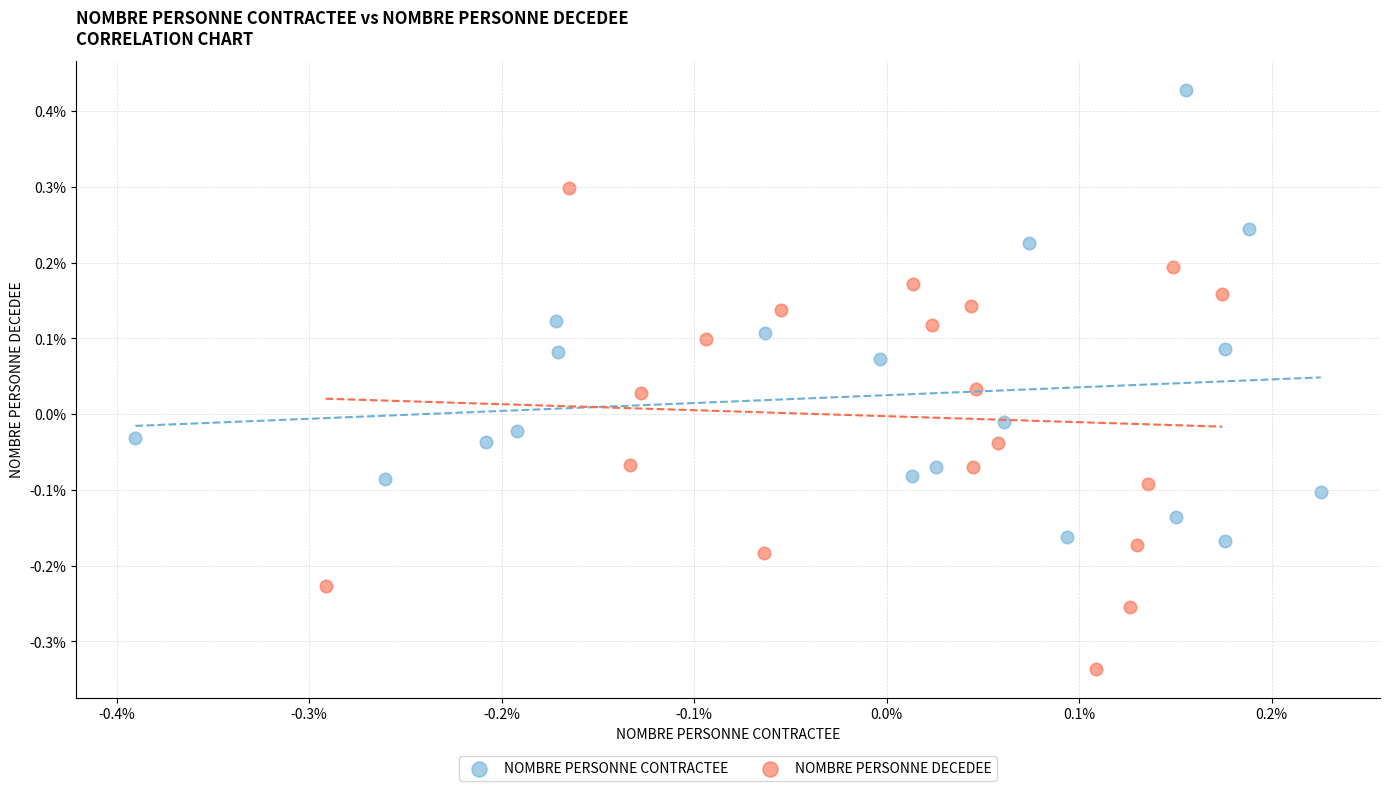

What are all the series names shown in the legend?

NOMBRE PERSONNE CONTRACTEE, NOMBRE PERSONNE DECEDEE